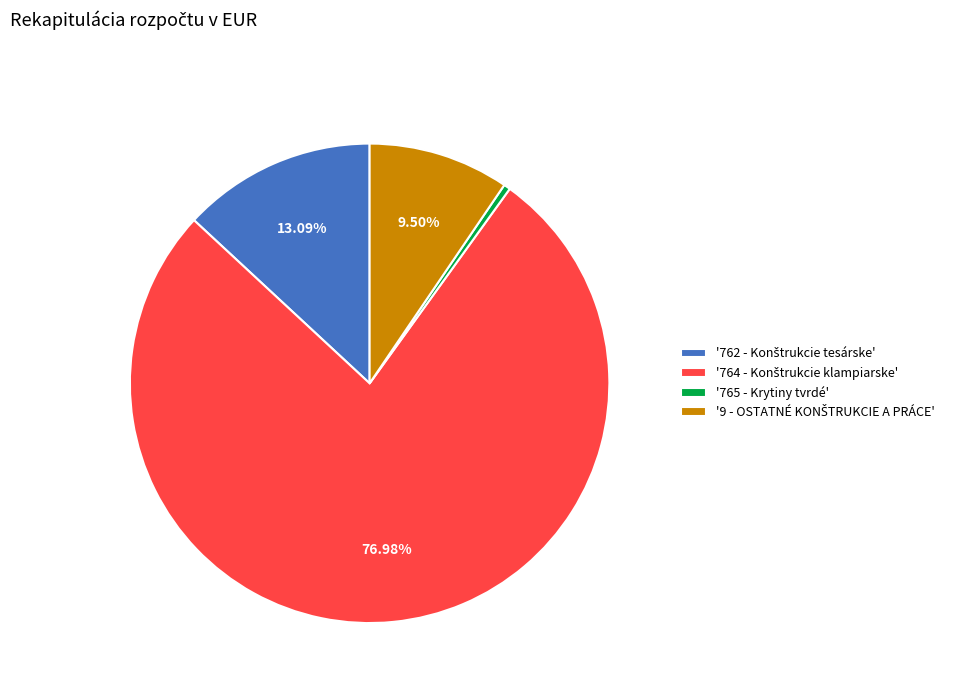

Is there a majority slice in this chart?

Yes